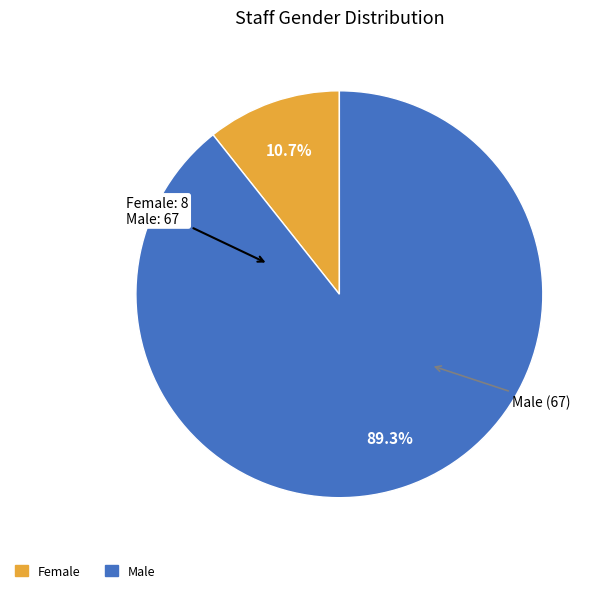

How many slices are in this pie chart?

2